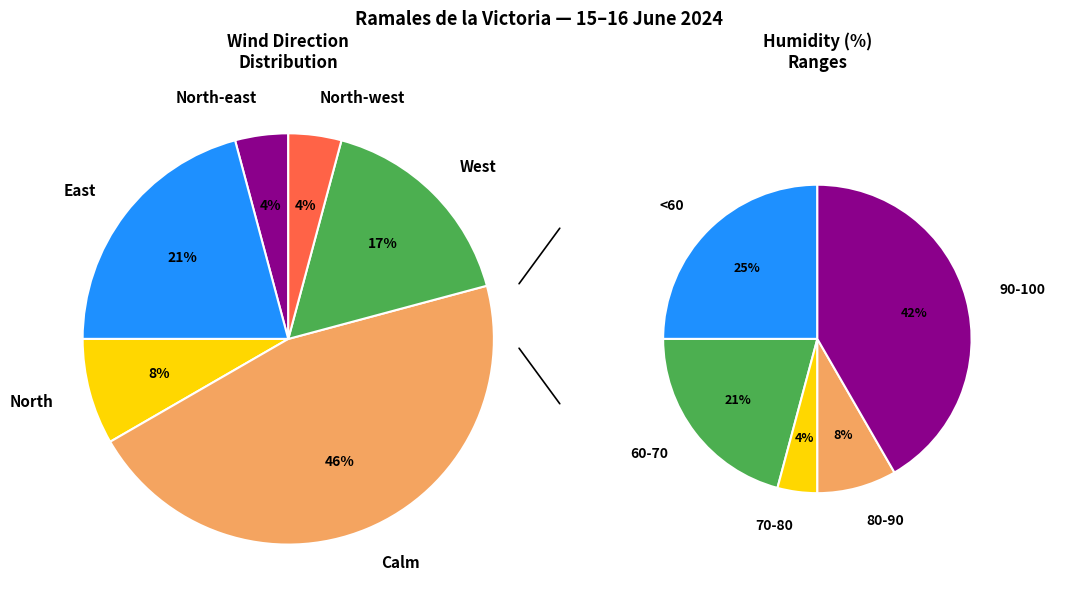

How many segments does this pie chart have?

6